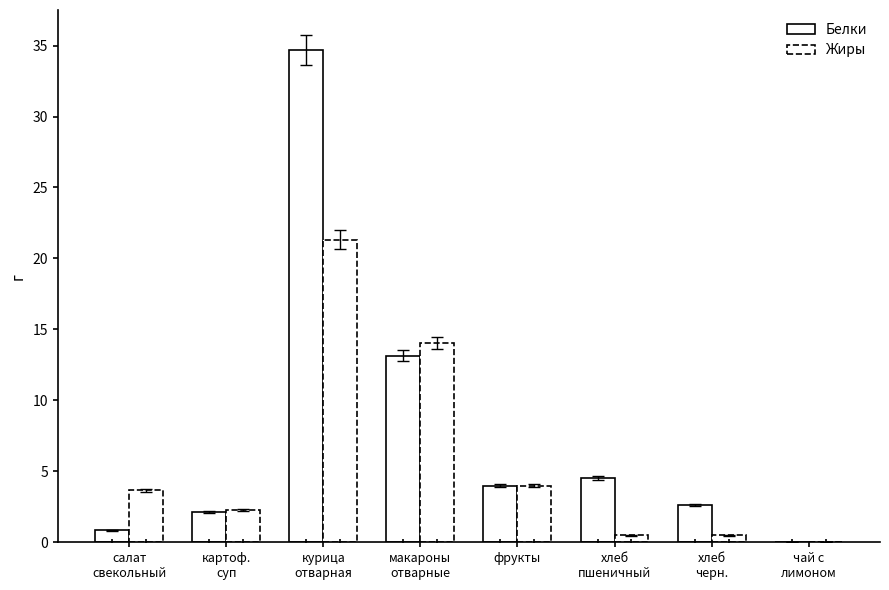

Count the number of categories in the chart.

8